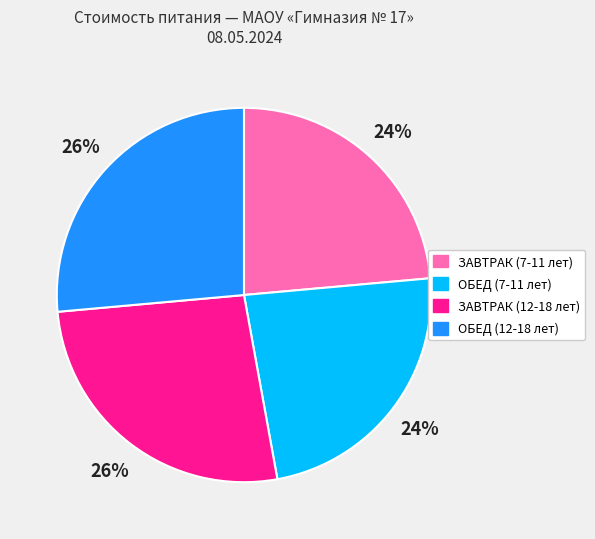

True or false: ОБЕД (7-11 лет) accounts for 24% of the total.

True